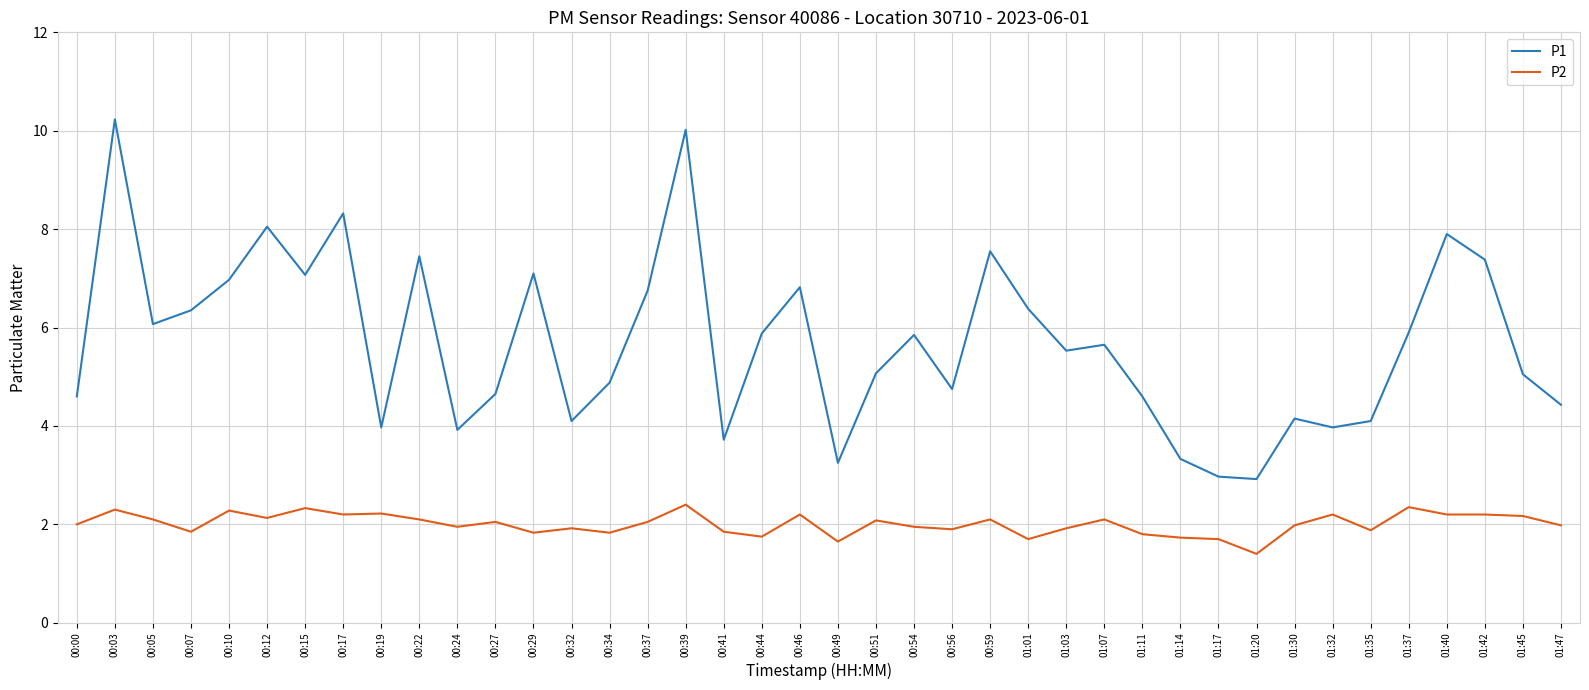

Which series has the largest total across all categories?

P1